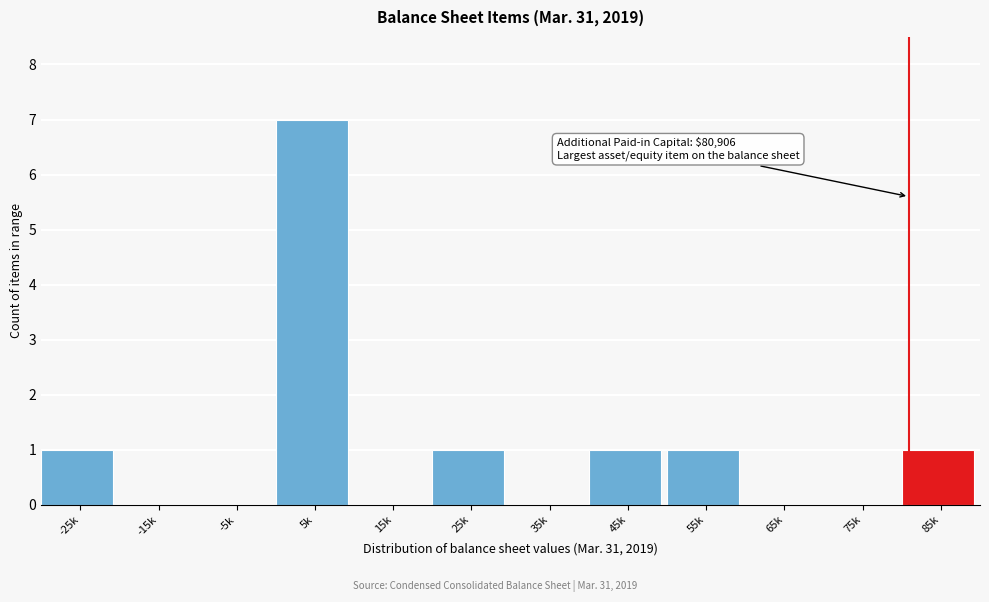

Reading left to right, extract all data points from this chart.

-25k=1	-15k=0	-5k=0	5k=7	15k=0	25k=1	35k=0	45k=1	55k=1	65k=0	75k=0	85k=1